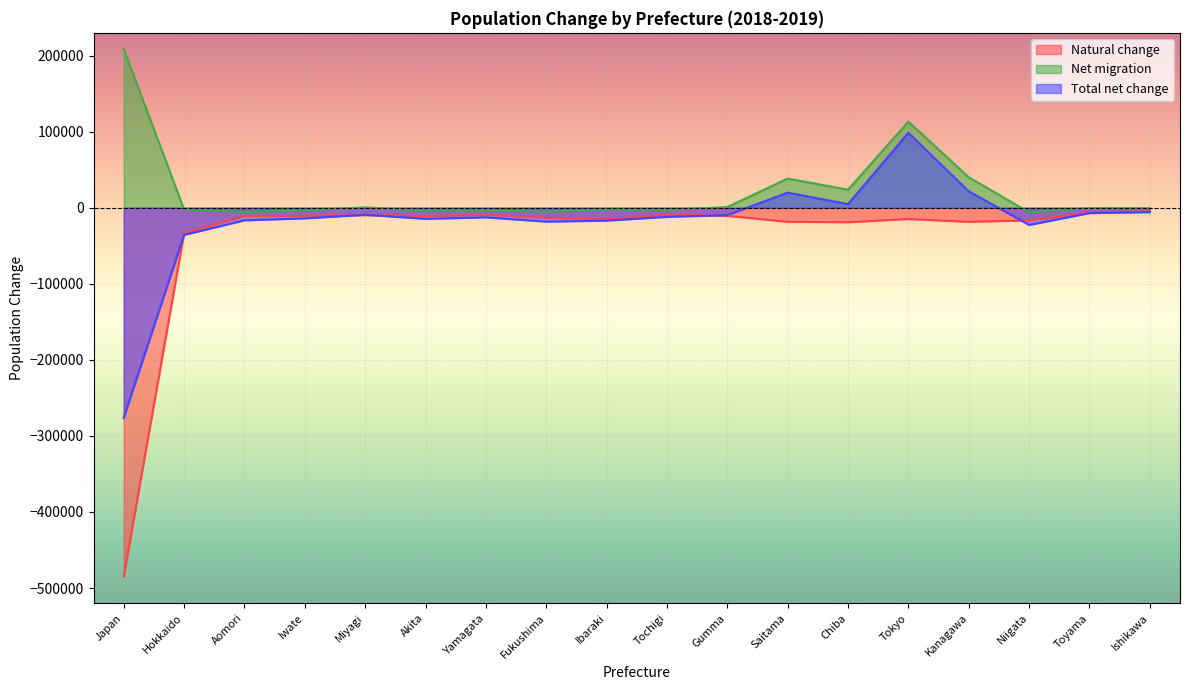

What is the spread (max minus min) of values at Fukushima?

13076